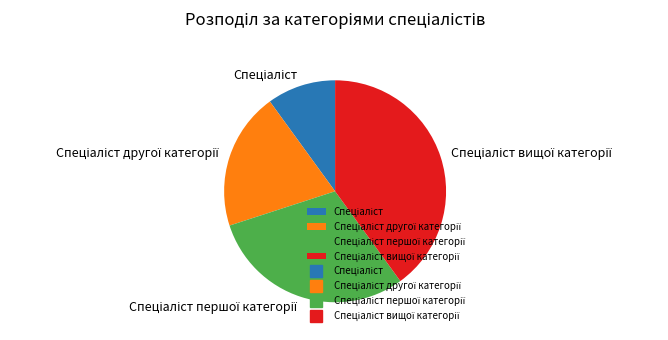

Does any single category account for the majority?

No